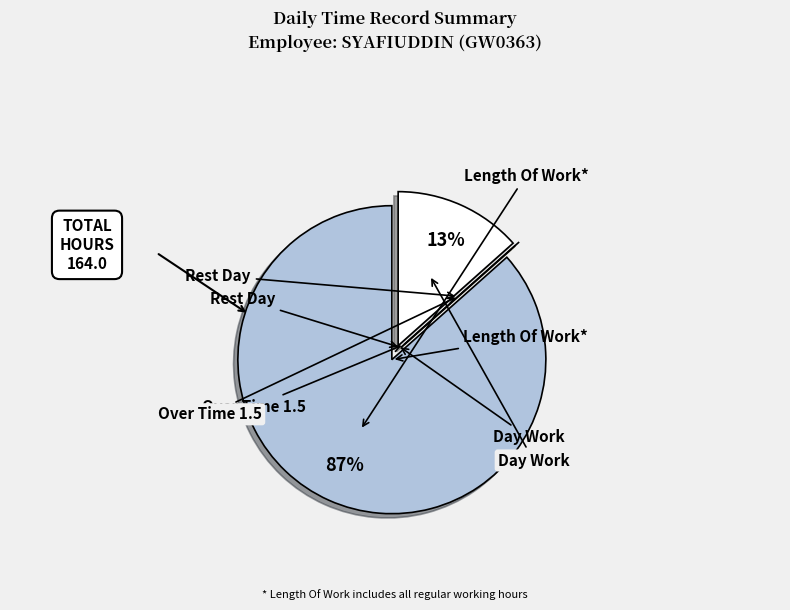

How many slices are in this pie chart?

4